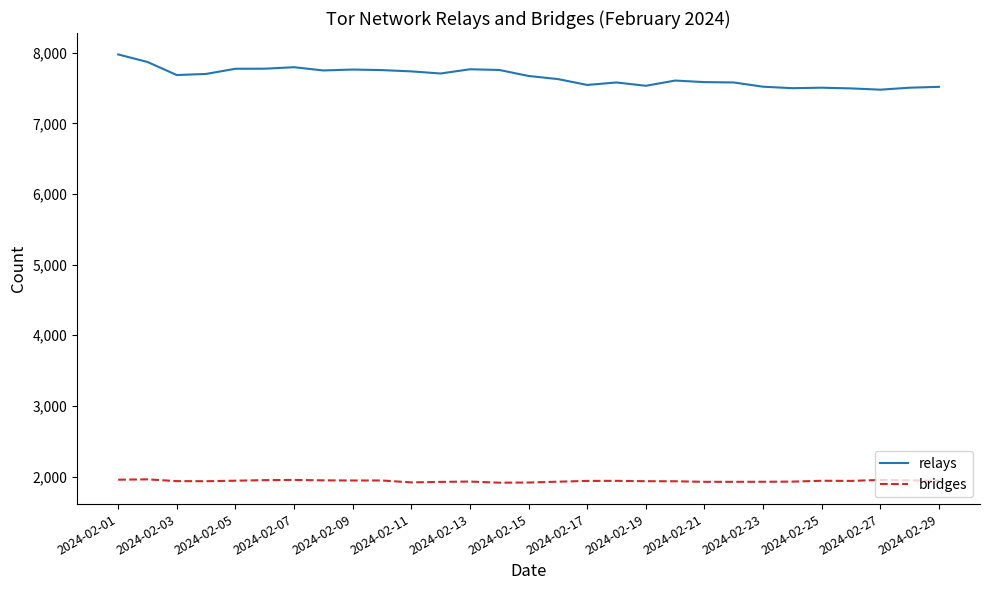

True or false: relays and bridges intersect in this chart.

False